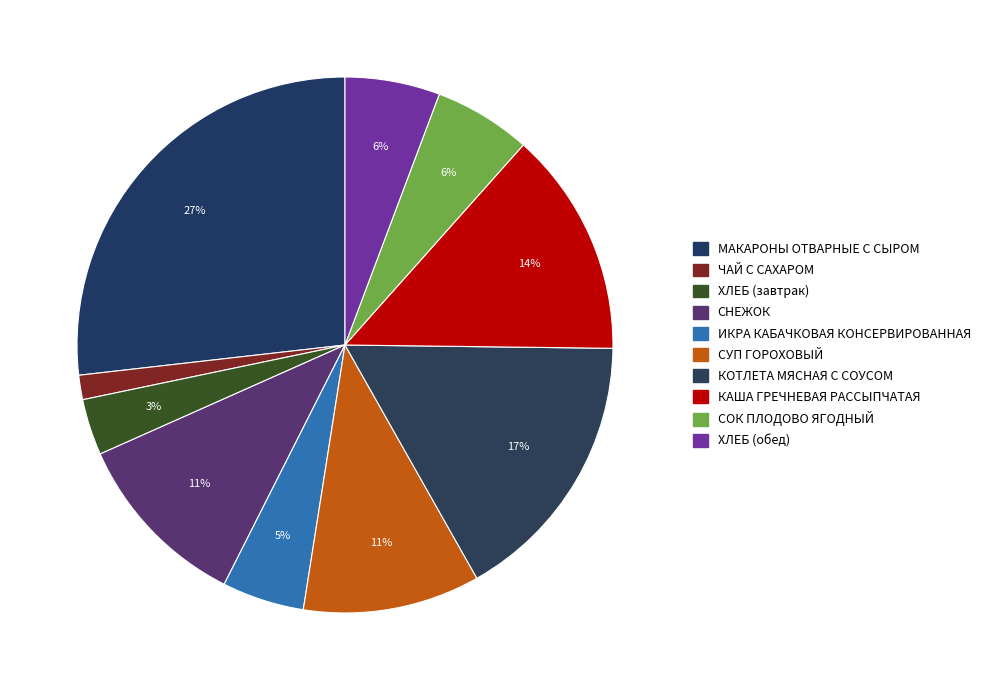

To the nearest percent, what is the average slice percentage?

10%